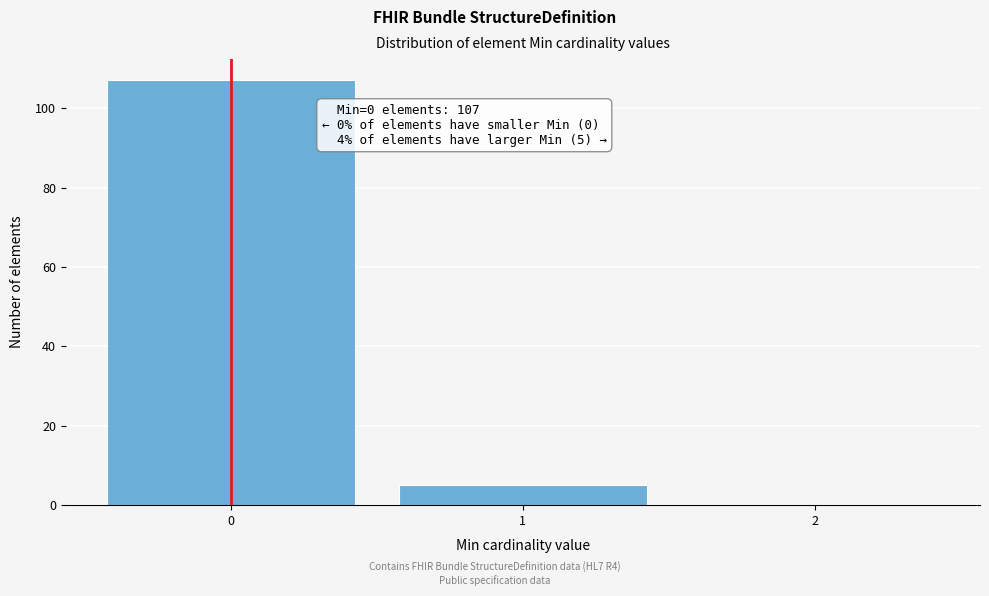

Over which range of the x-axis is the bar tallest?

-0.5 to 0.5